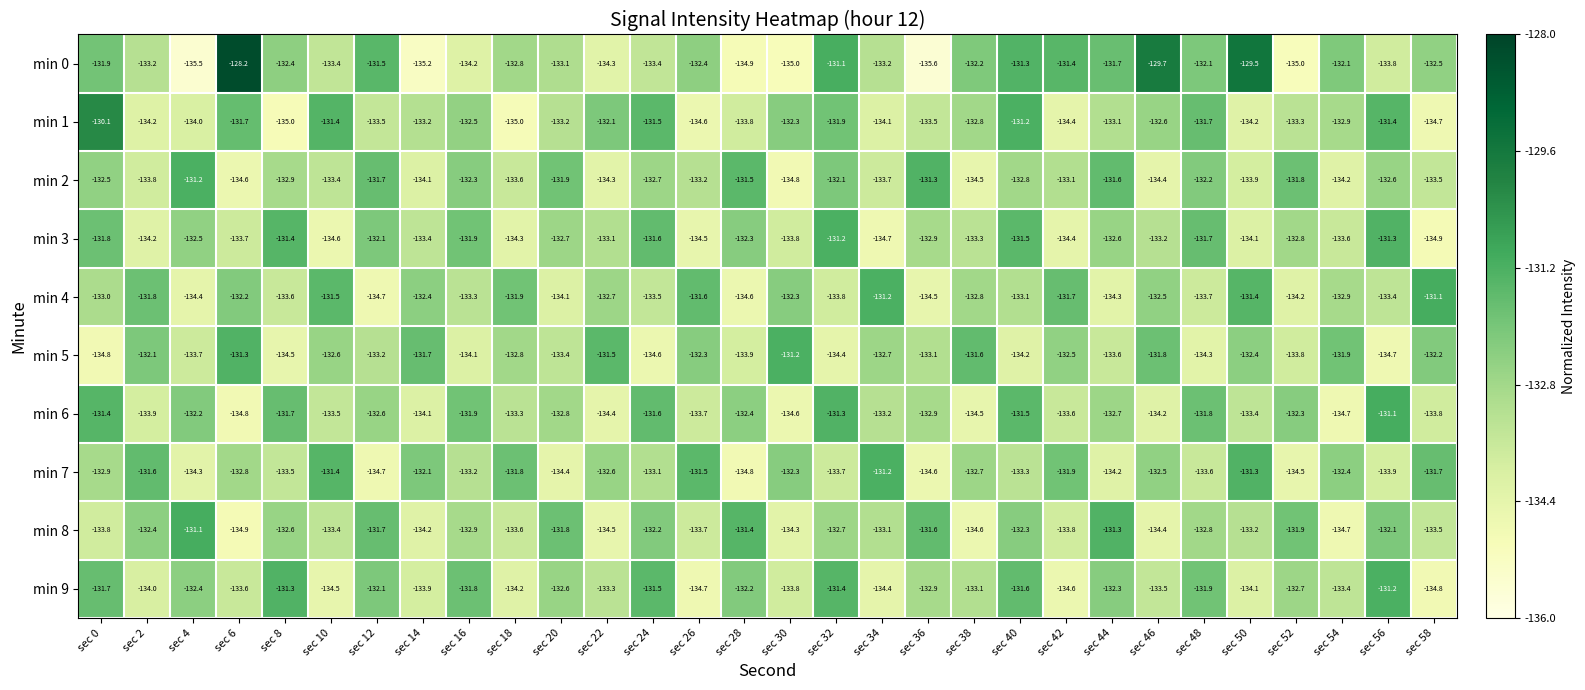

The min 7 series shows -134.2 at sec 44. True or false?

True